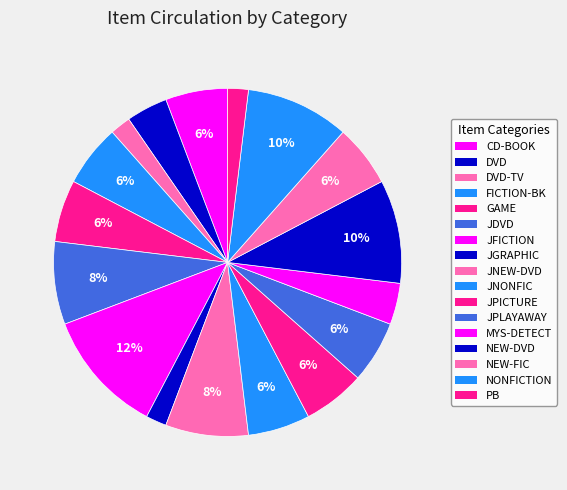

To the nearest percent, what is the difference between the MYS-DETECT and JPLAYAWAY slice percentages?

2%